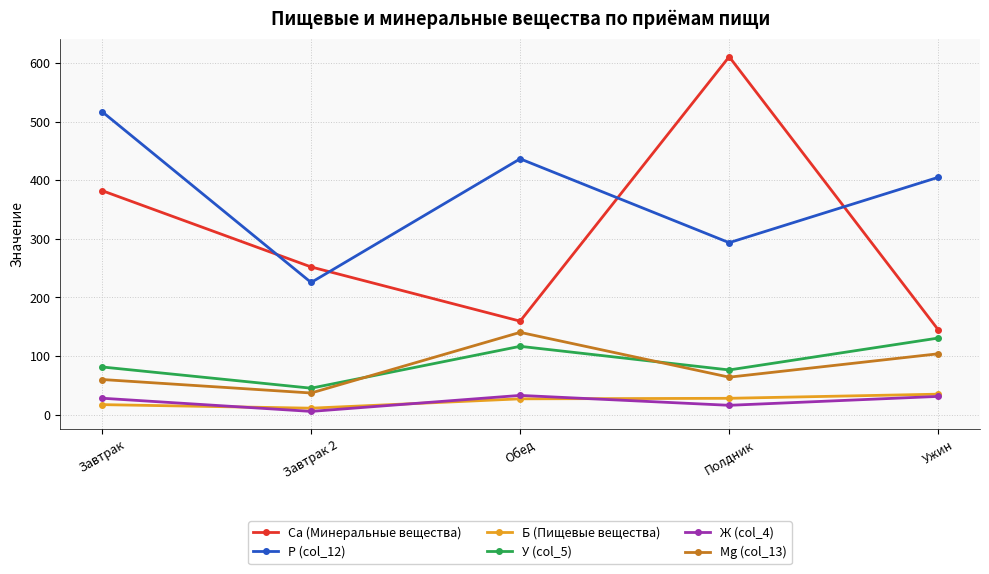

True or false: P (col_12) has more than 2 interior local peaks.

False